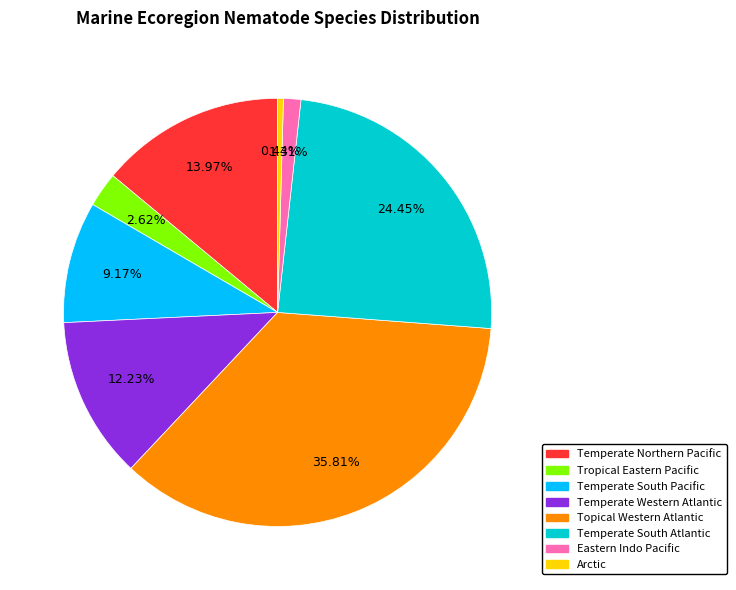

To the nearest percent, what portion does Topical Western Atlantic represent?

36%